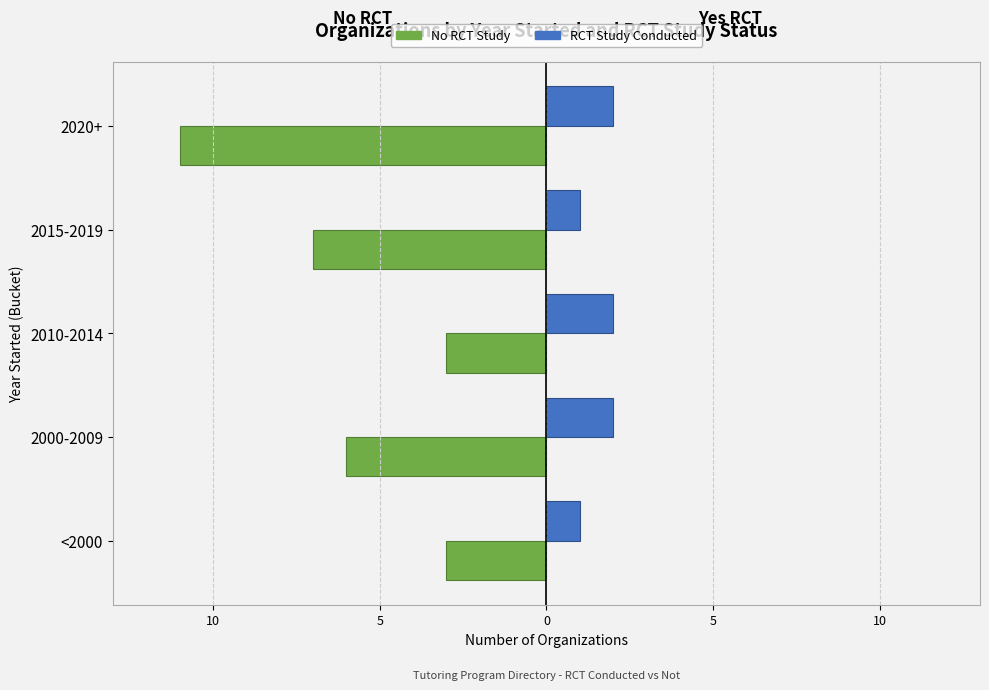

What are all the series names shown in the legend?

No RCT Study, RCT Study Conducted